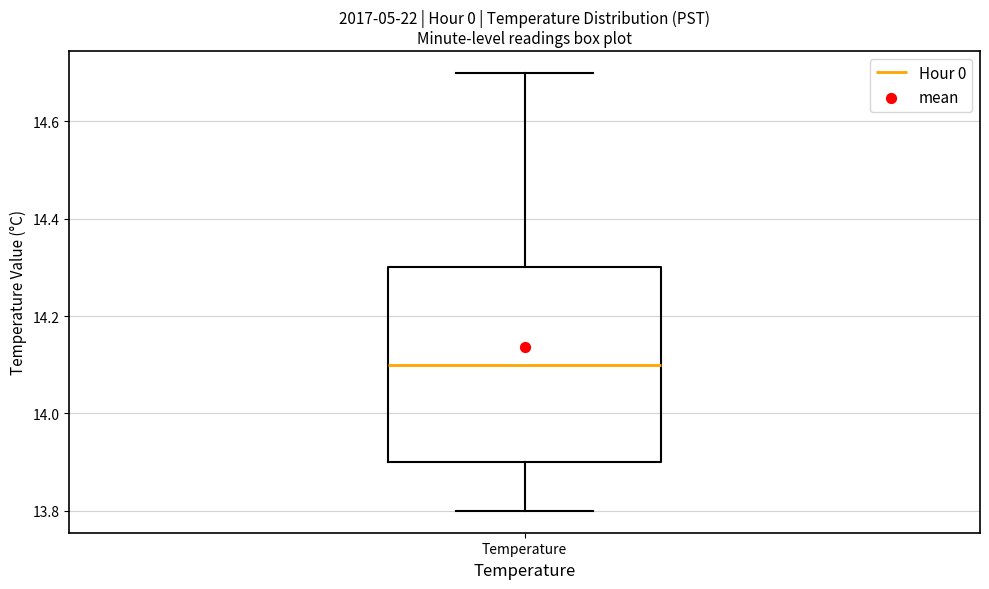

Transcribe this box plot: give where the median line is, the range the box spans, and where the two whiskers end, as read against the y-axis. The values are not printed on the chart, so give them approximately, as read against the axis.

median 14.1, box 13.9 to 14.3, whiskers 13.8 to 14.7